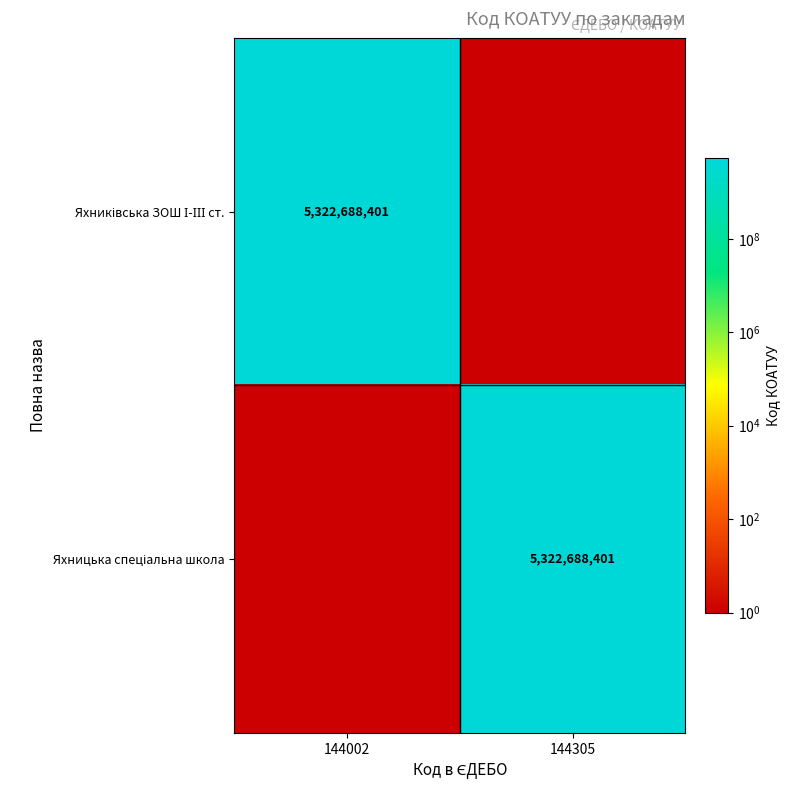

What is the minimum value for Яхниківська ЗОШ І-ІІІ ст.?

1